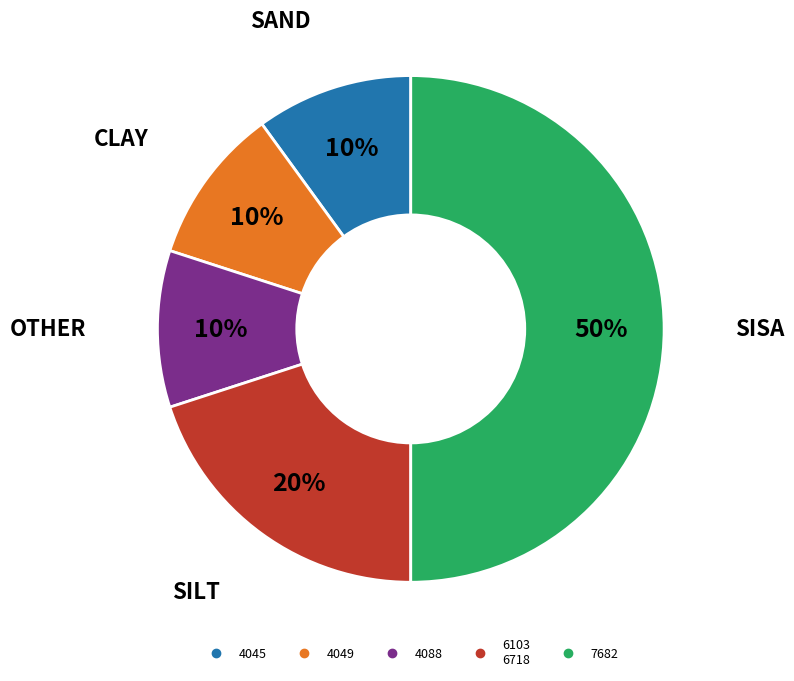

To the nearest percent, what is the average slice percentage?

20%